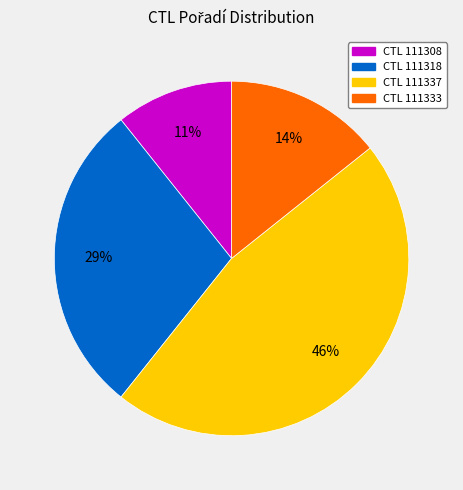

Is there any slice that represents more than half of the pie?

No